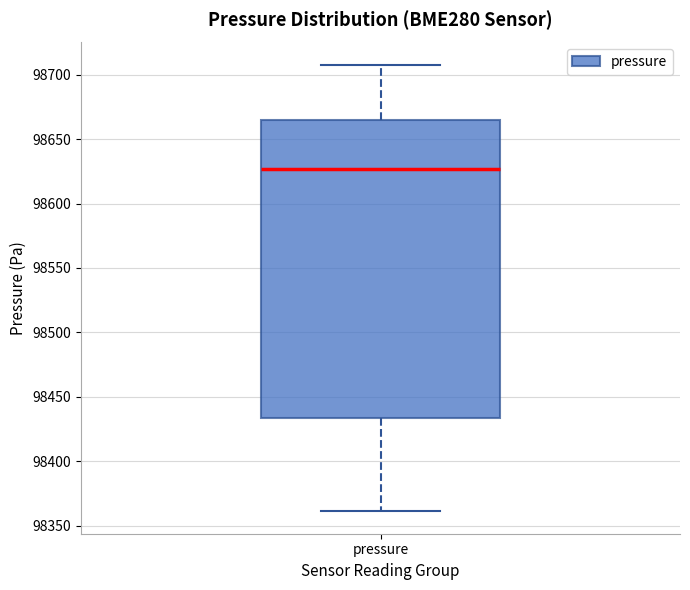

Where does the upper whisker of the box for pressure end on the y-axis? The values are not printed on the chart, so give them approximately, as read against the axis.

98710